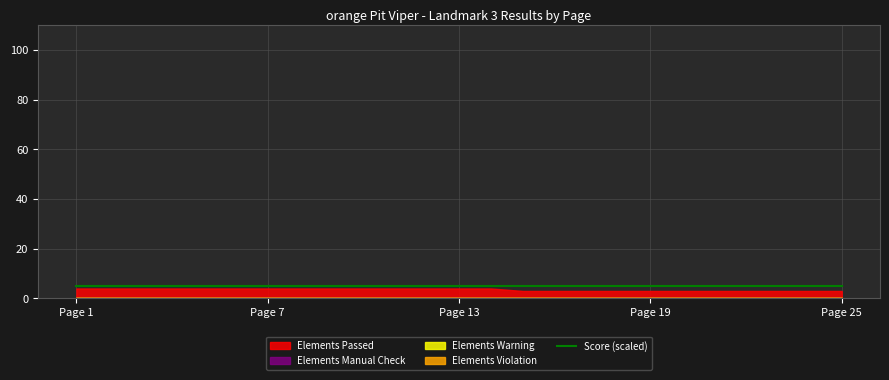

True or false: Elements Manual Check and Elements Warning cross at least once.

False